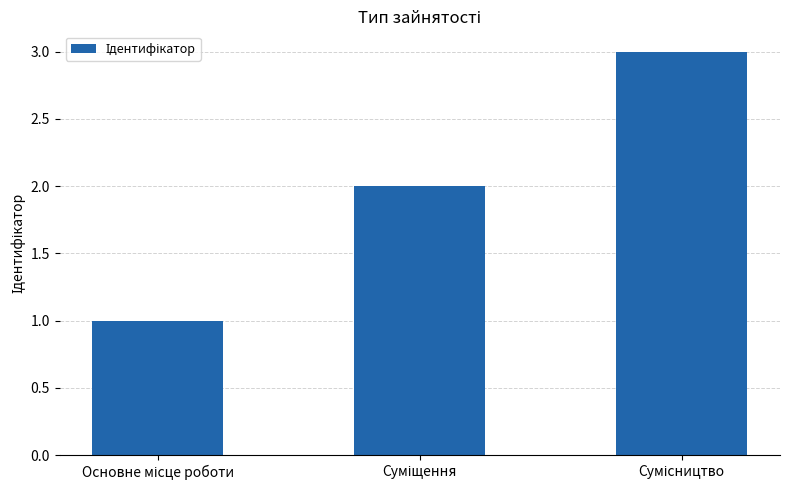

What is the greatest value displayed?

3